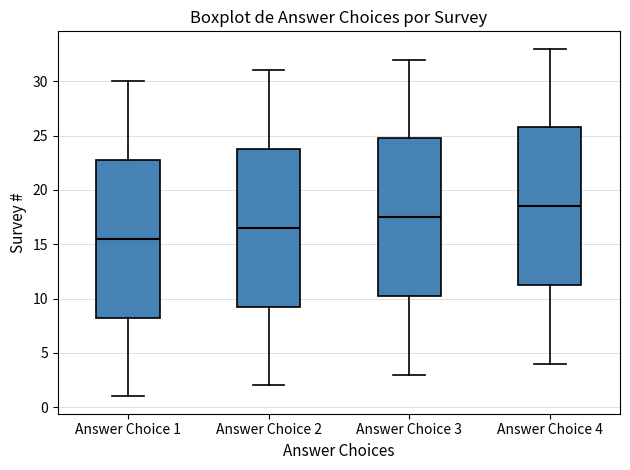

Where is the upper edge of the box for Answer Choice 4 on the y-axis? The values are not printed on the chart, so give them approximately, as read against the axis.

26.0